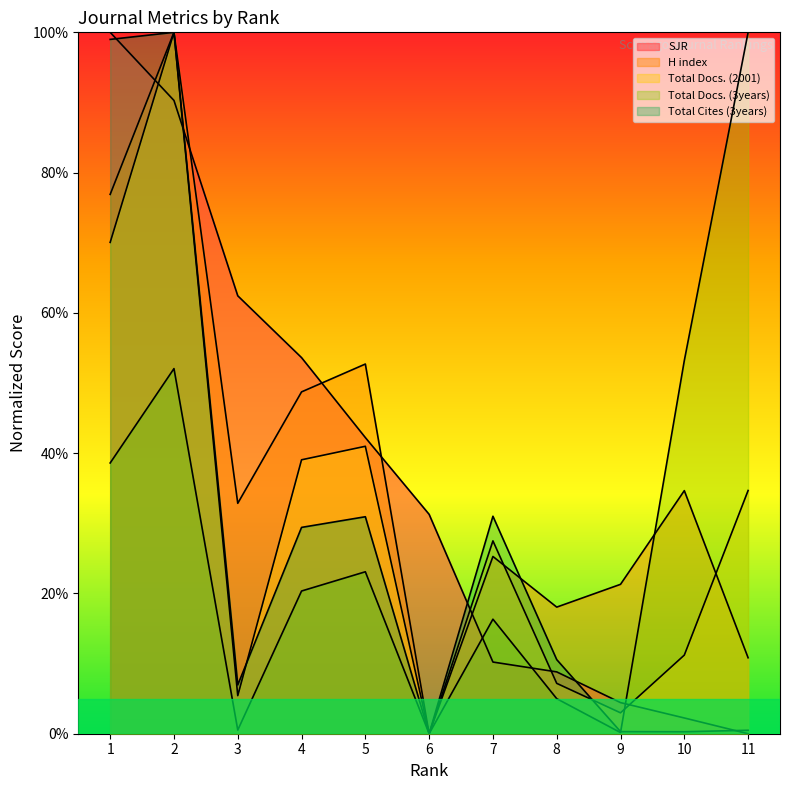

Is the value of Total Docs. (2001) at 1 greater than the value of H index at 8?

Yes